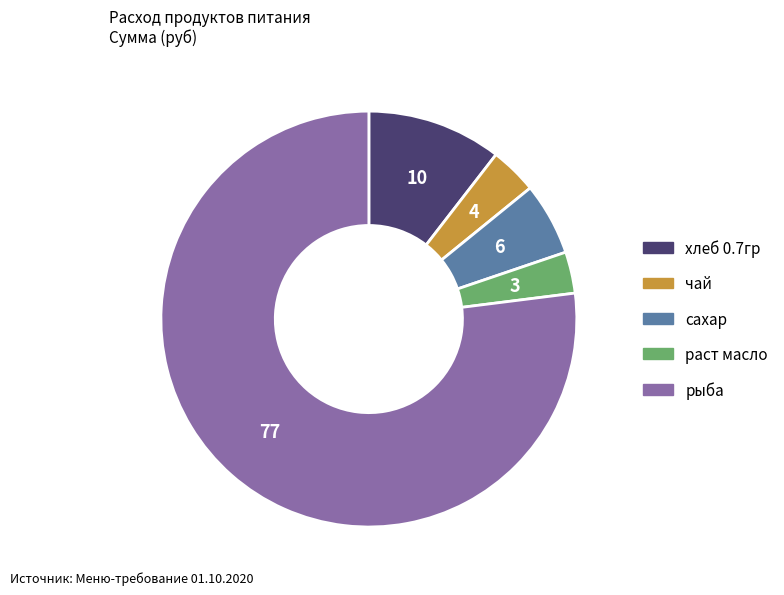

What is the majority slice?

рыба